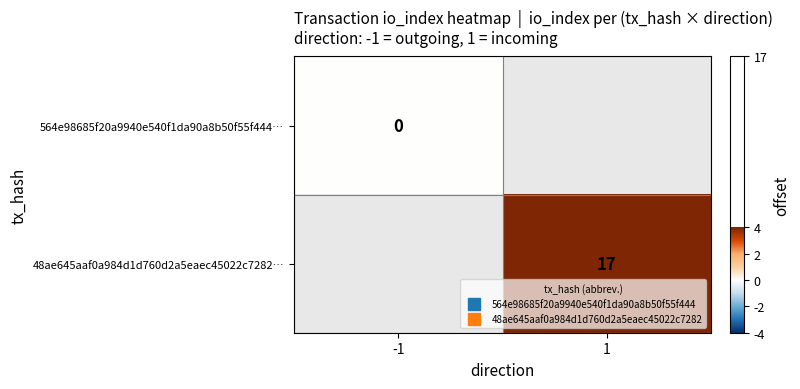

How many values in 48ae645aaf0a984d1d760d2a5eaec45022c7282… are above zero?

1